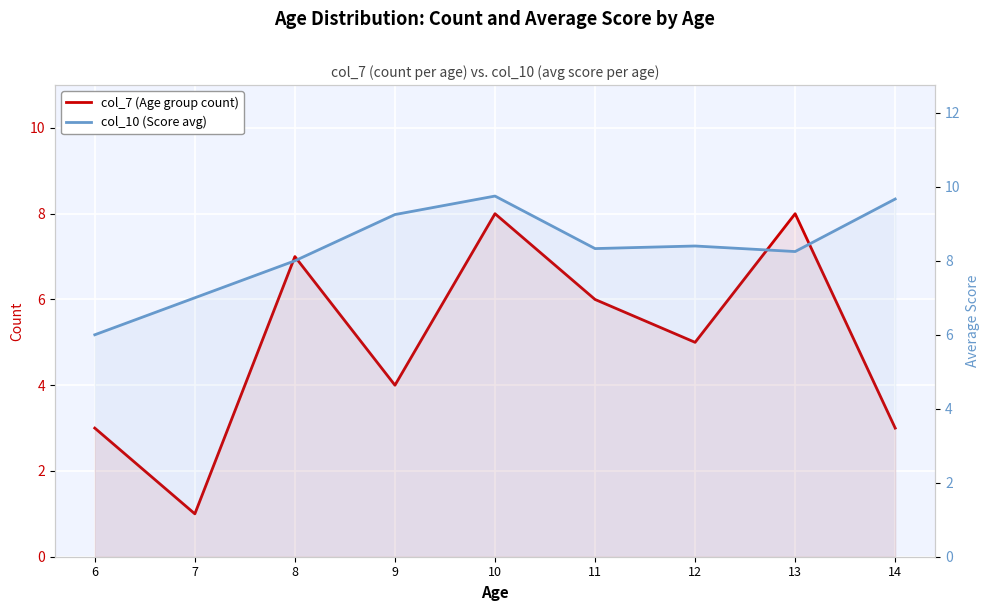

What is the maximum value for col_10 (Score avg)?

9.8